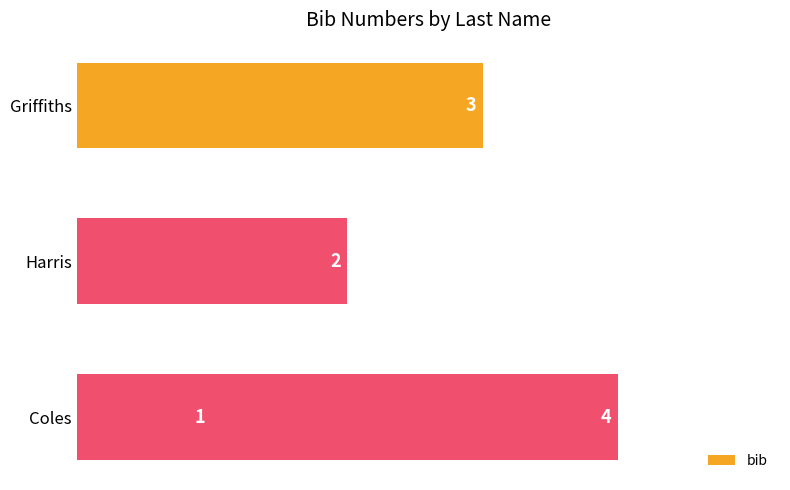

Reading left to right, list all the values displayed in this chart.

1	2	3	4